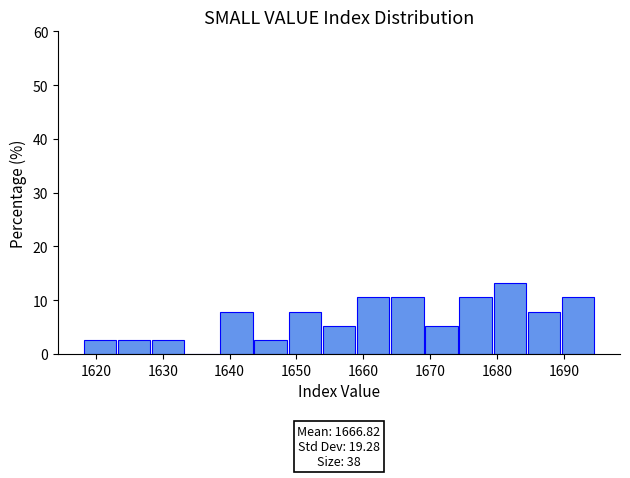

Over which range of the x-axis is the bar tallest?

1680 to 1685